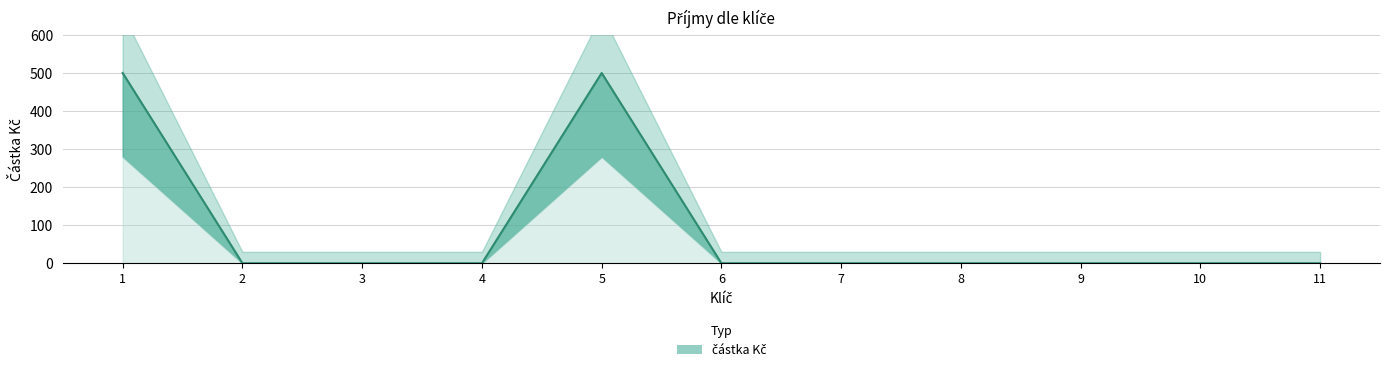

The value at 1 is 785. True or false?

False